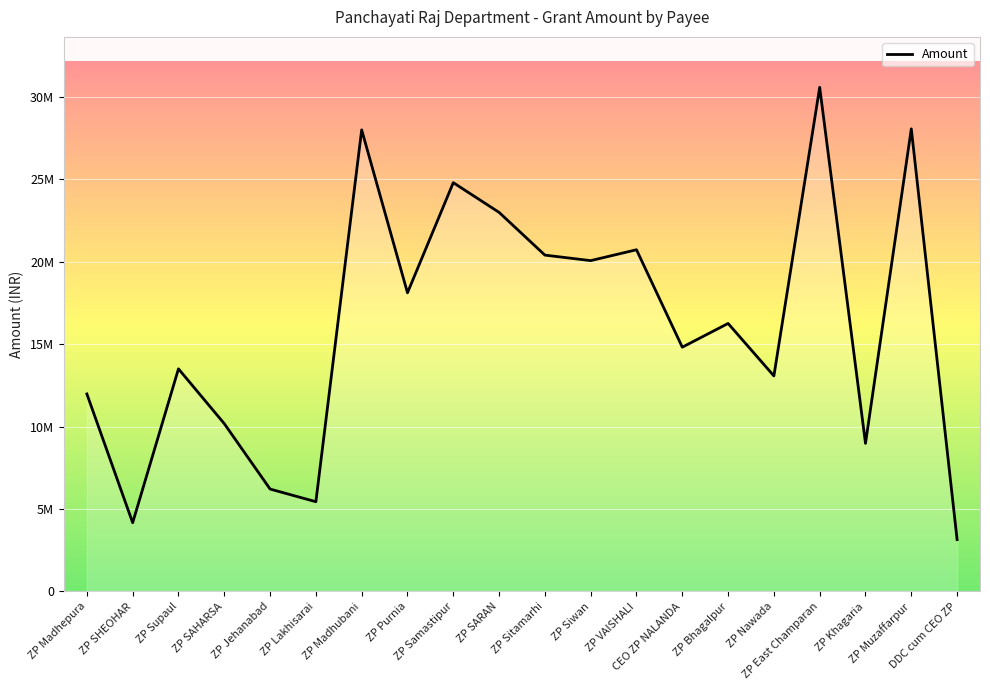

At which label is the value closest to 16856581?

ZP Bhagalpur